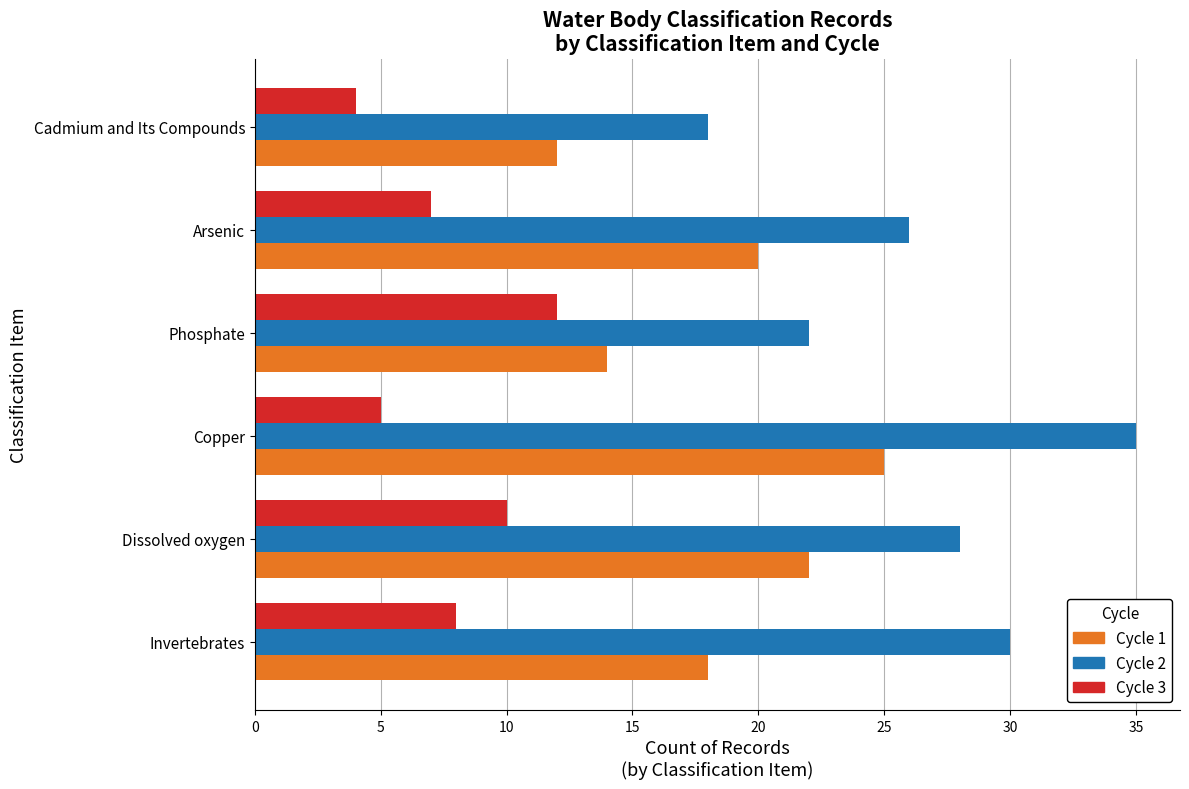

Is it true that Cycle 3 equals 4 at Cadmium and Its Compounds?

True